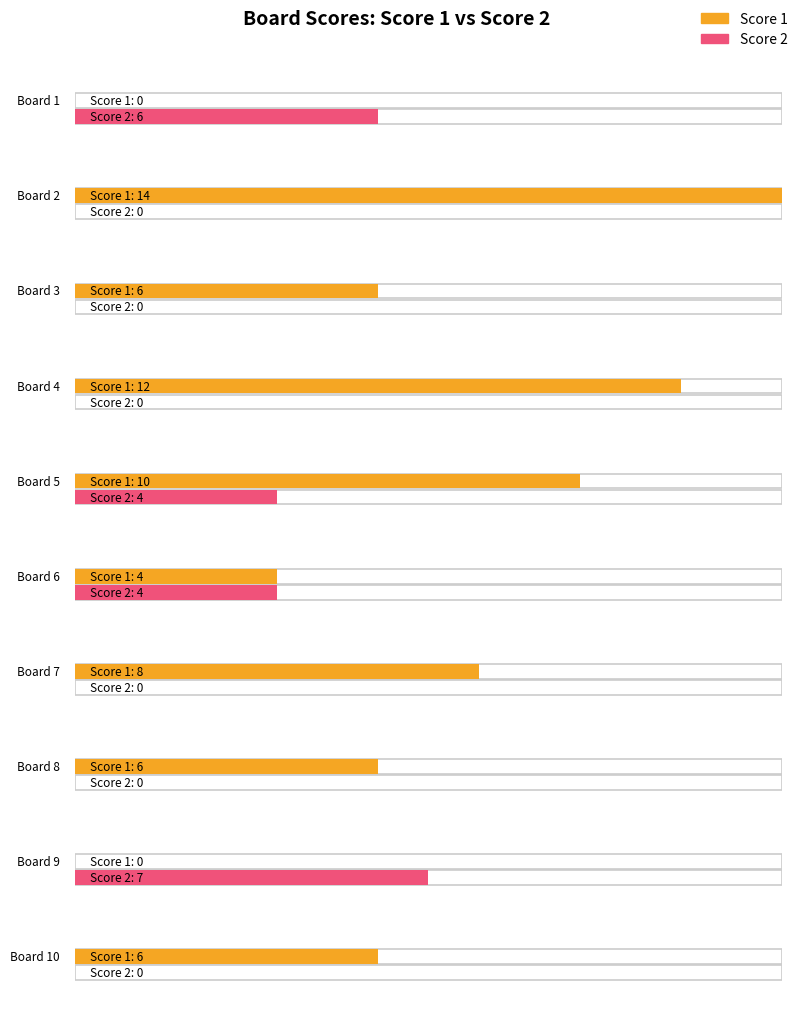

How many groups of bars are there?

10